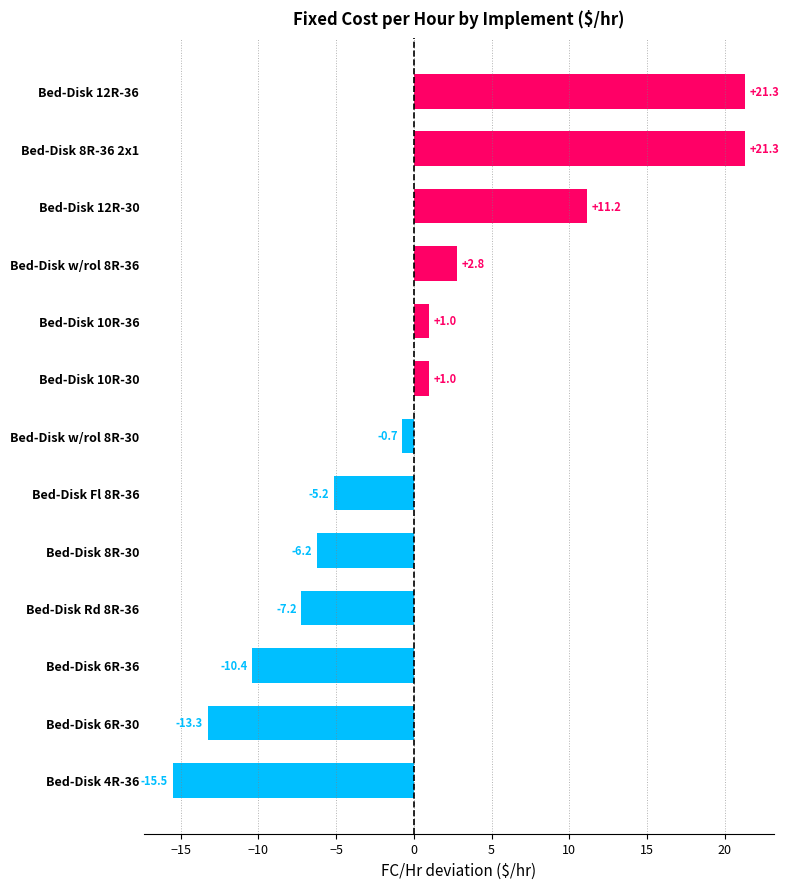

Reading bottom to top, extract all data points from this chart.

-15.5	-13.3	-10.4	-7.2	-6.2	-5.2	-0.7	1.0	1.0	2.8	11.2	21.3	21.3